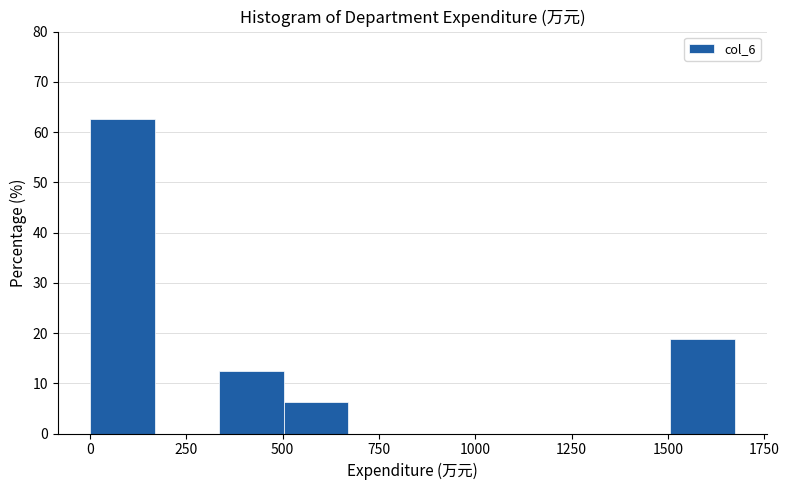

Around what value on the x-axis is the tallest bar? Give the approximate position of its centre, as read against the axis.

100